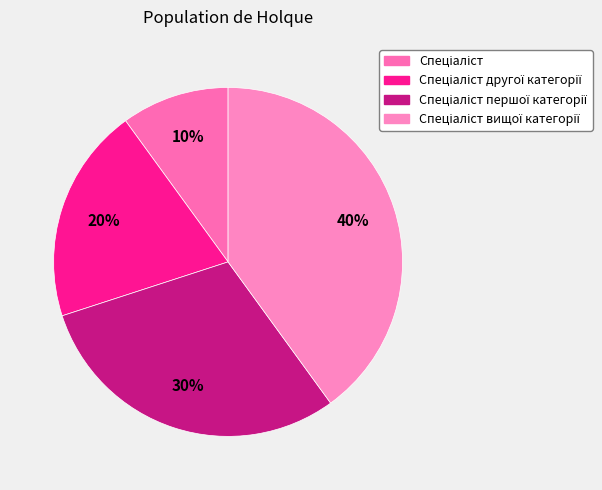

How many slices are in this pie chart?

4